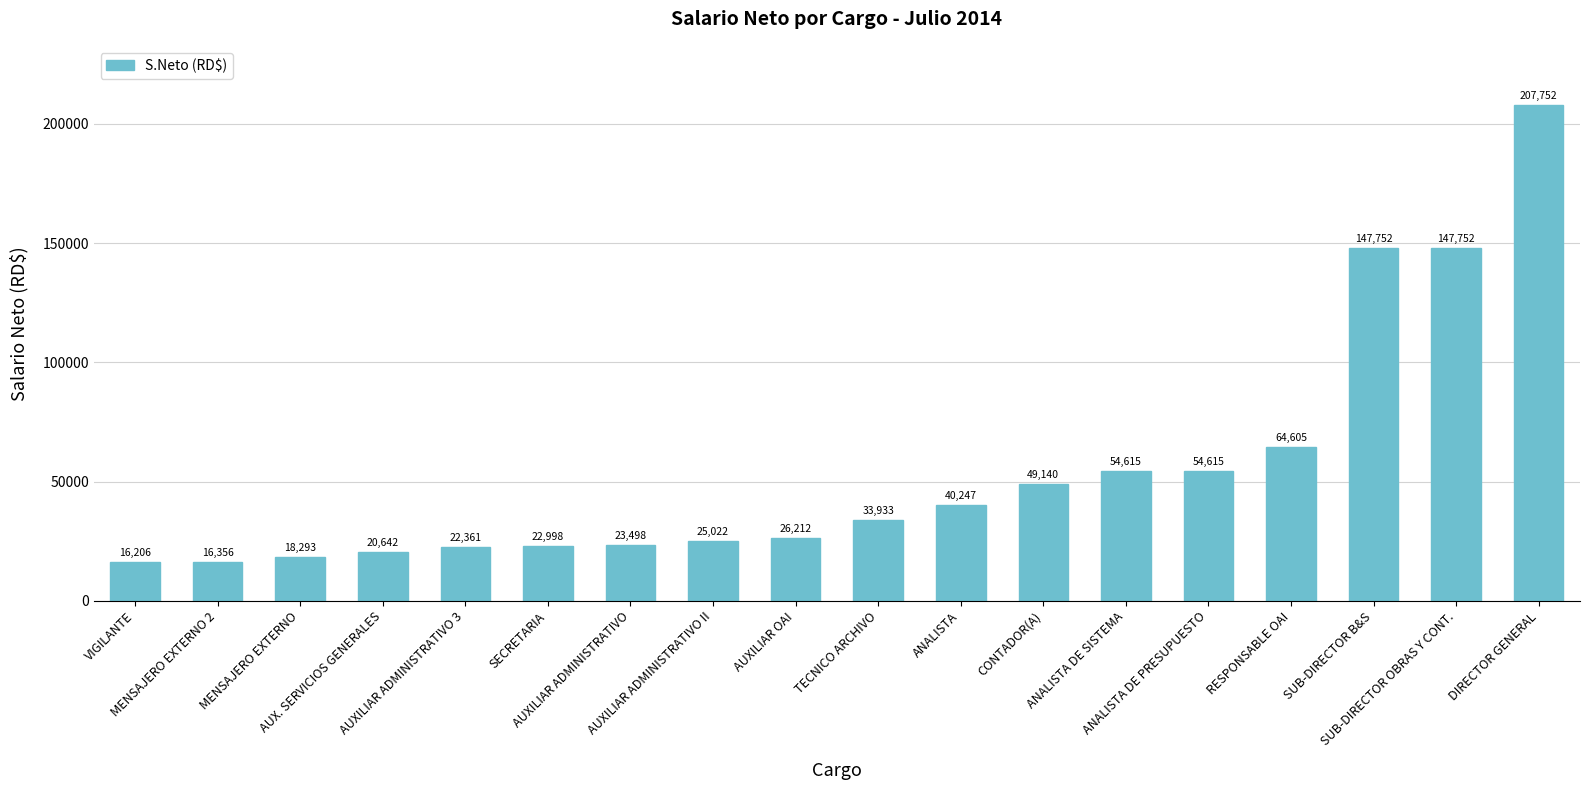

True or false: the data shows 17457.3 at CONTADOR(A).

False